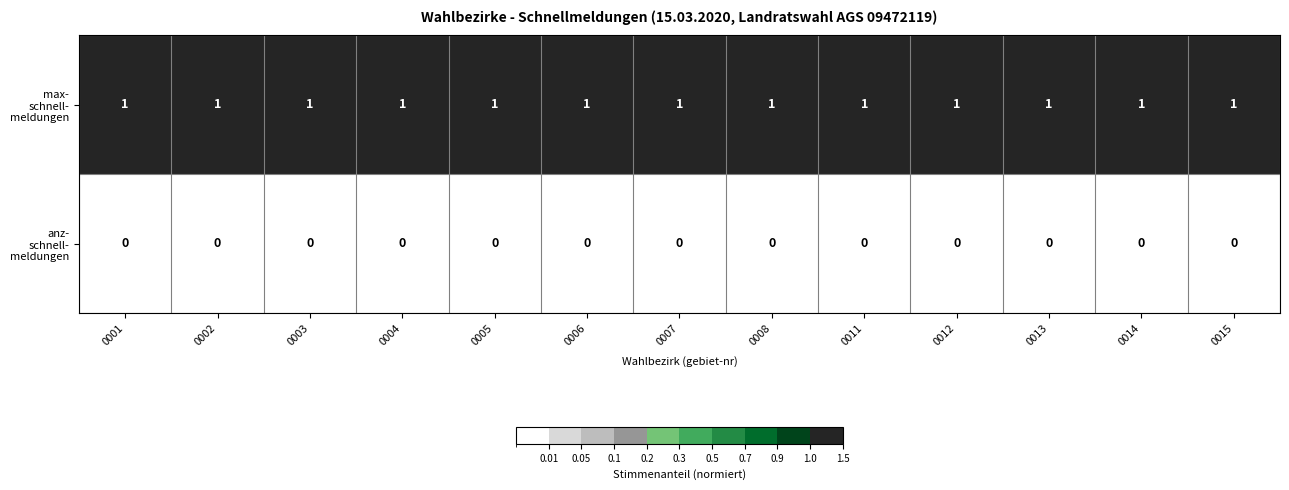

At how many categories does at least one series exceed 0?

13